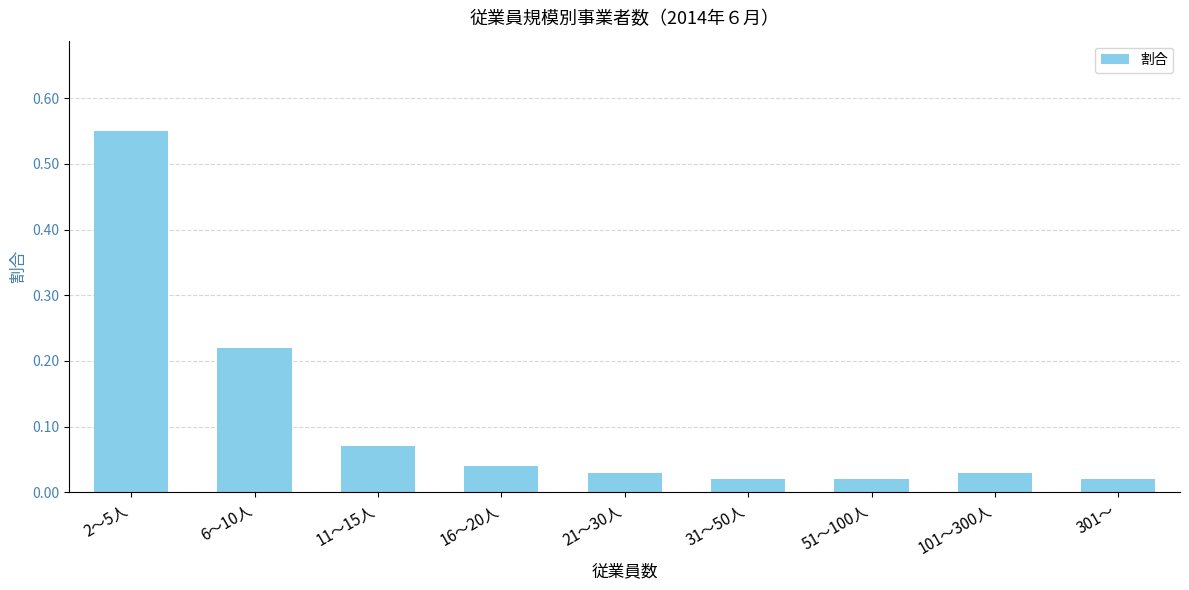

What is the change in value from 2～5人 to 6～10人?

-0.3